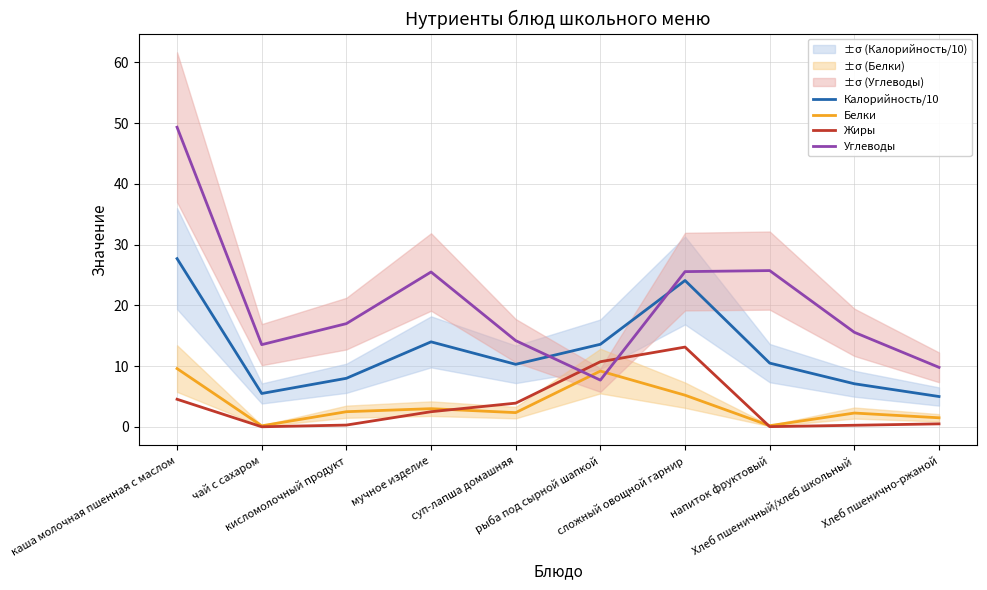

Between сложный овощной гарнир and мучное изделие, which is larger?

сложный овощной гарнир